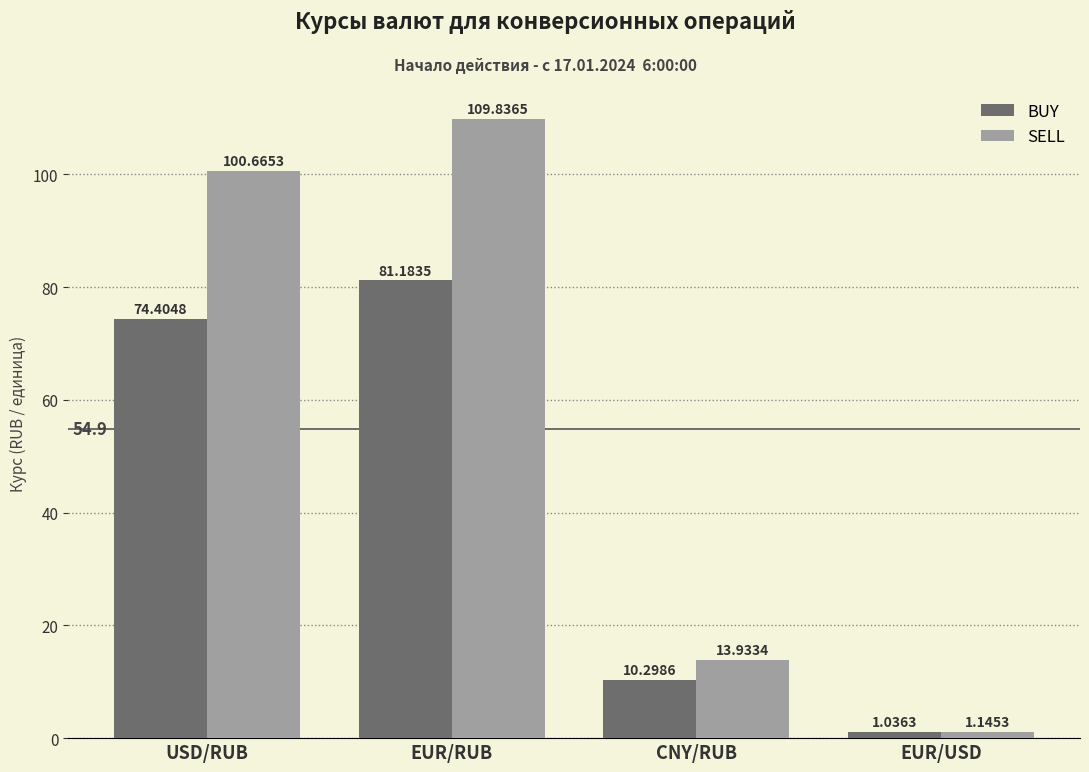

What is the label of the 1st bar from the left?

USD/RUB